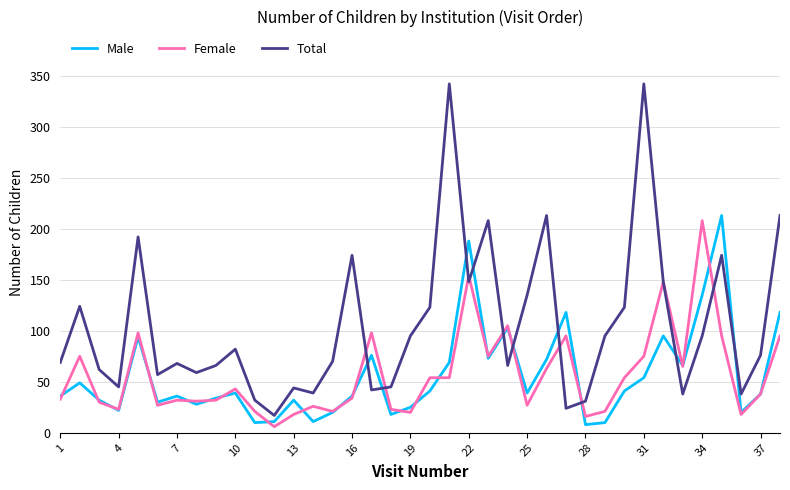

What is the lowest value of the Total series?

17